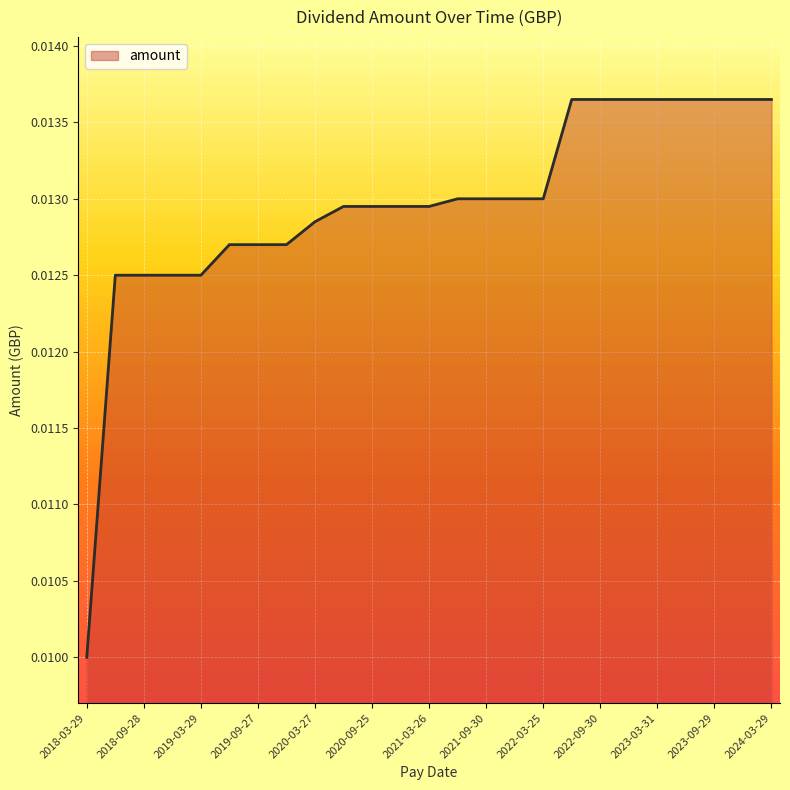

How many lines are shown in the chart?

1